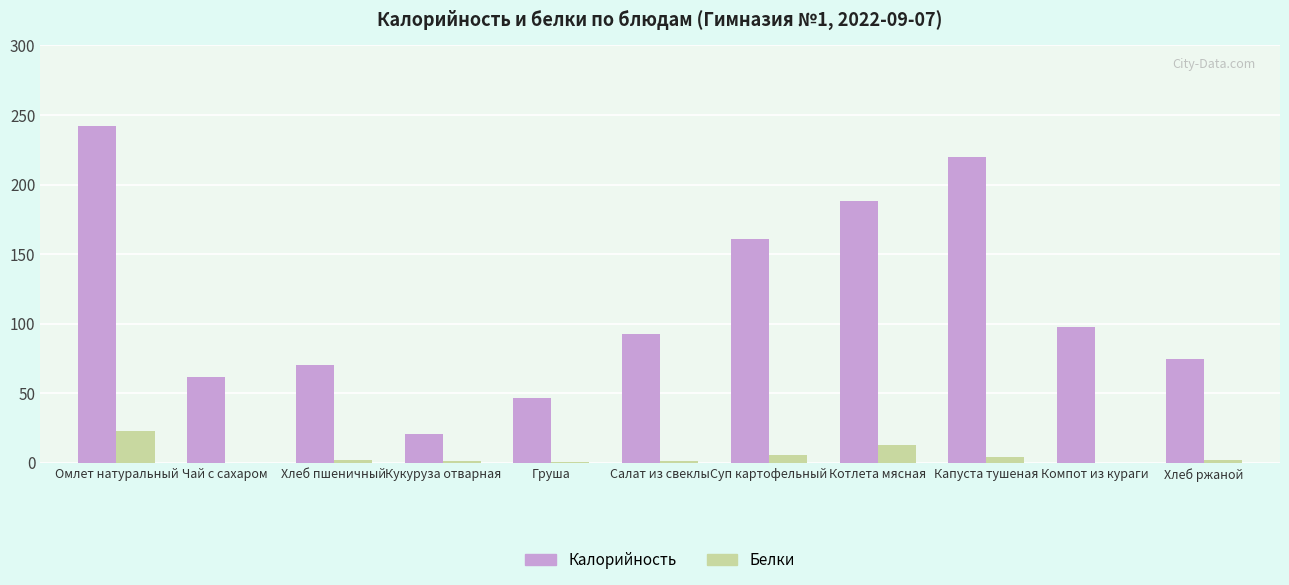

What is the sum of all Калорийность values?

1277.1